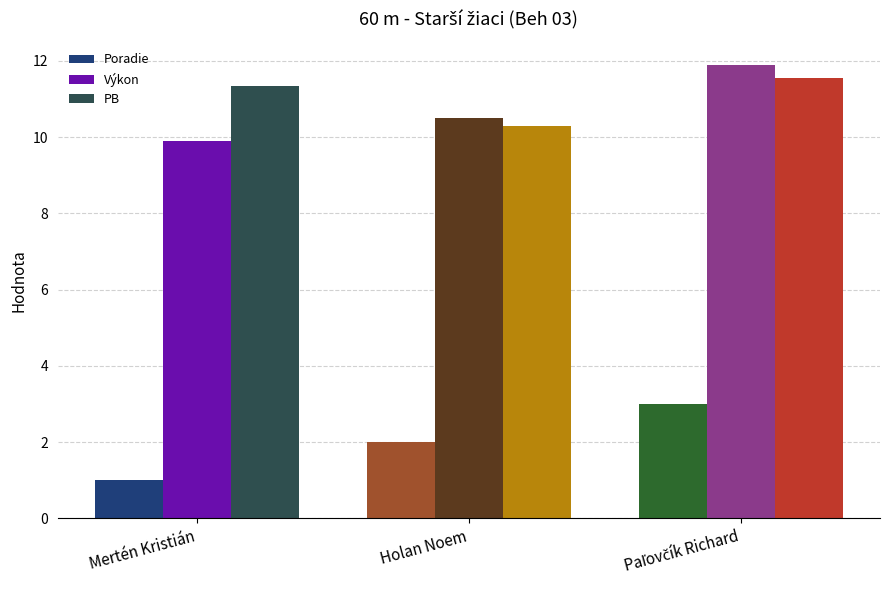

What is the minimum value for Poradie?

1.0